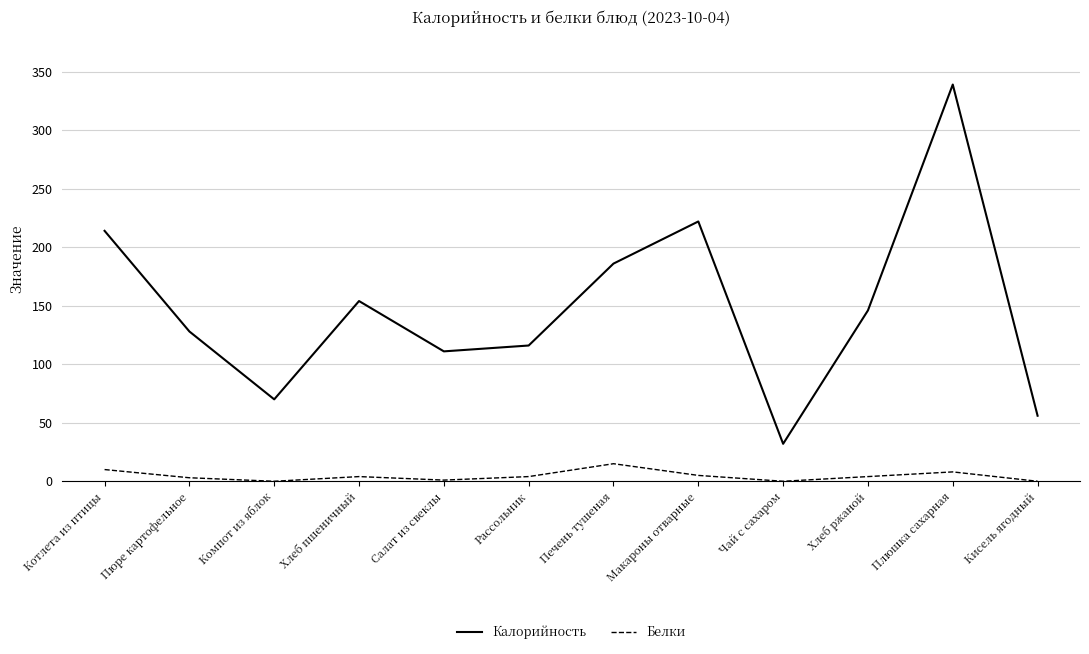

What is the total value across all series at Чай с сахаром?

32